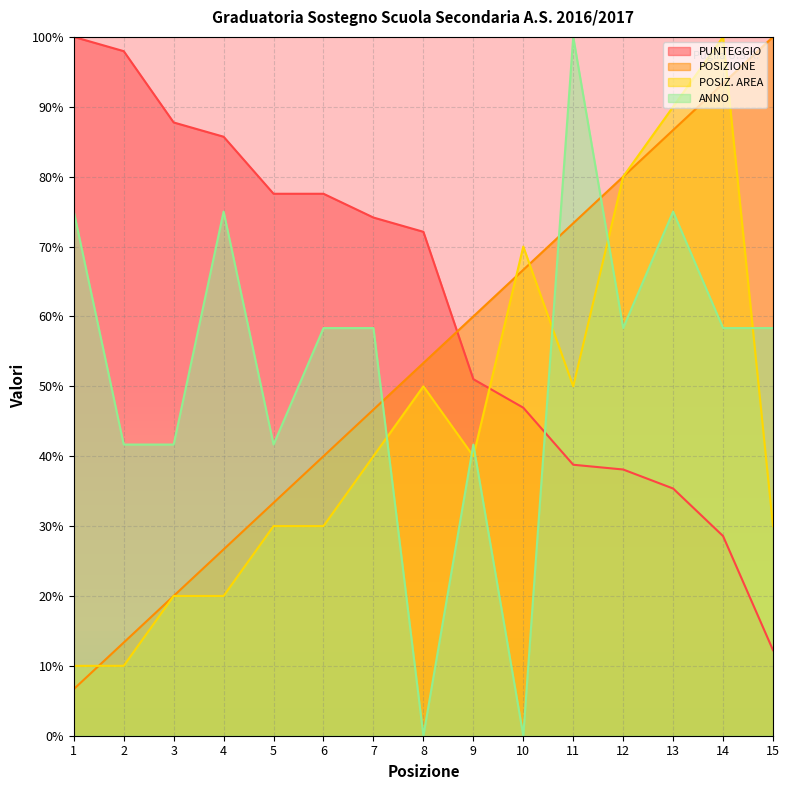

What is the value of the ANNO point at the 2nd from the left?

41.7